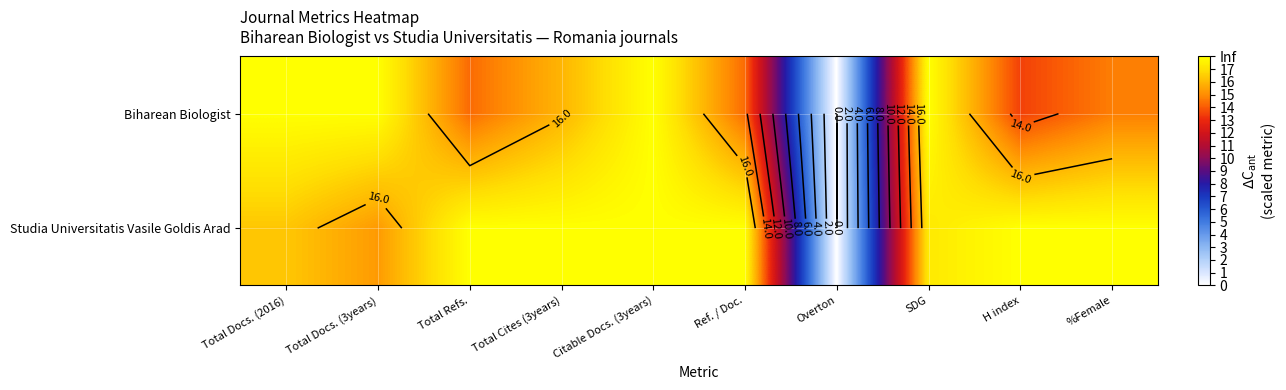

At how many categories does at least one series exceed 14?

9